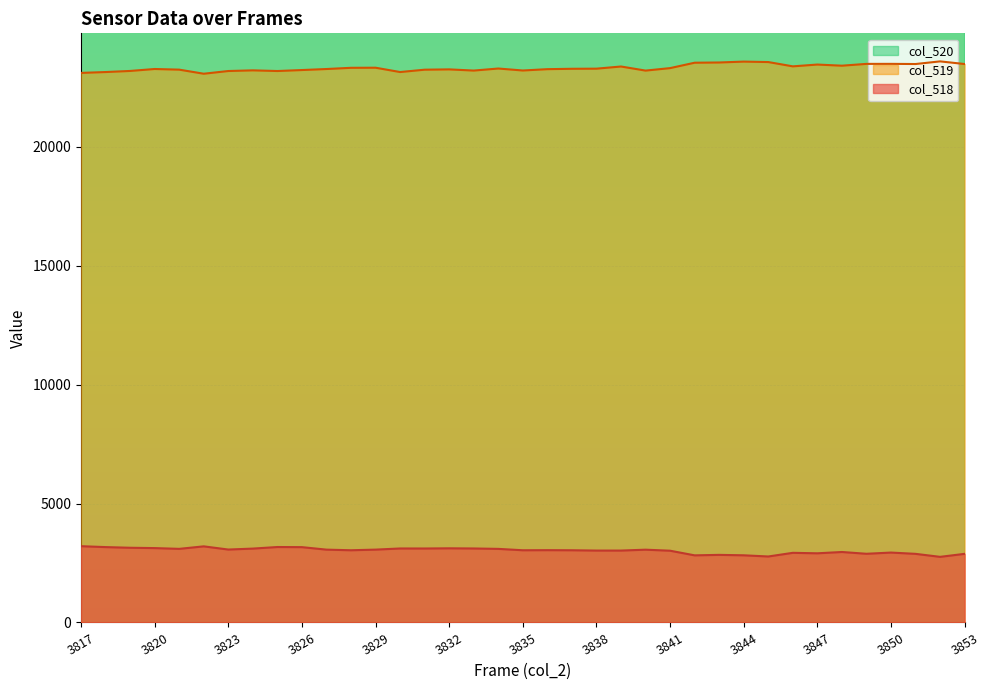

What are all the series names shown in the legend?

col_518, col_519, col_520